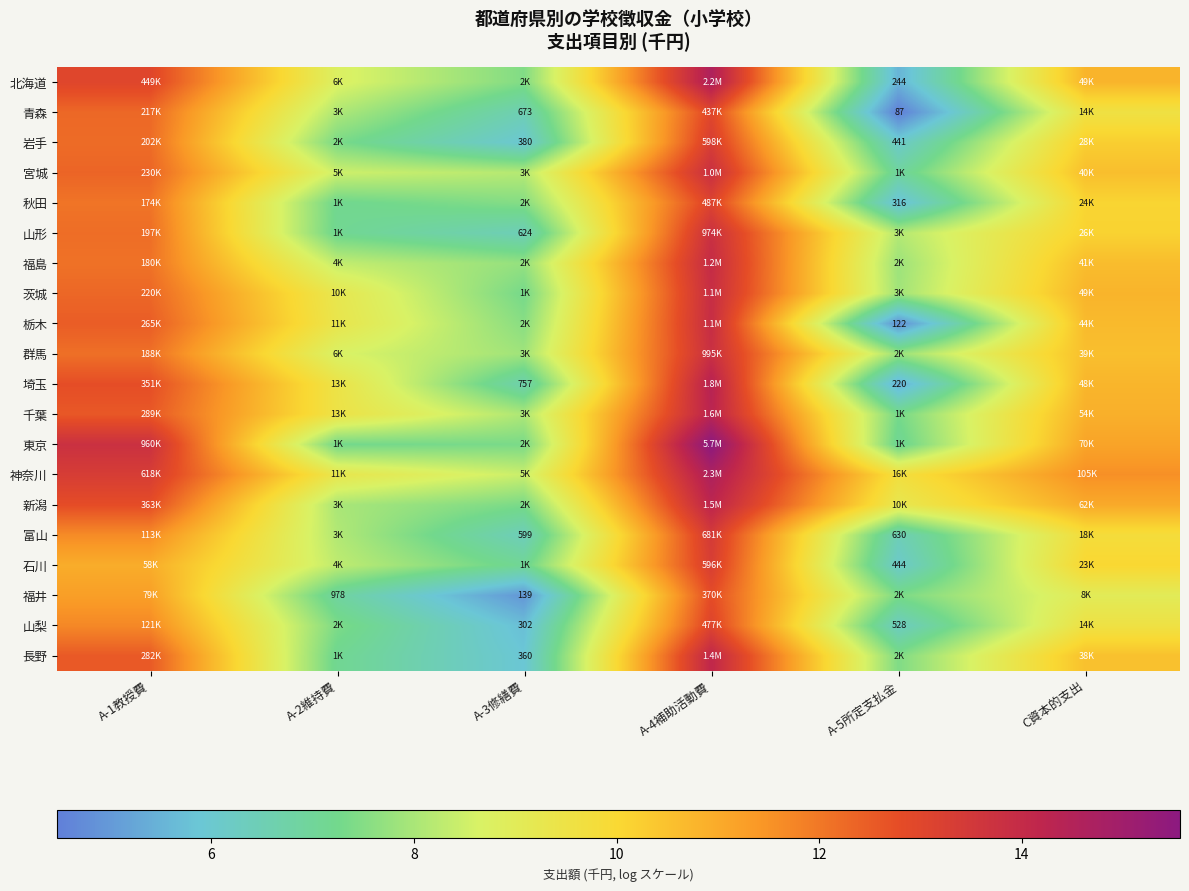

At A-5所定支払金, list the series in order from largest to smallest.

神奈川, 新潟, 山形, 茨城, 福島, 群馬, 長野, 福井, 千葉, 東京, 宮城, 富山, 山梨, 石川, 岩手, 秋田, 北海道, 埼玉, 栃木, 青森